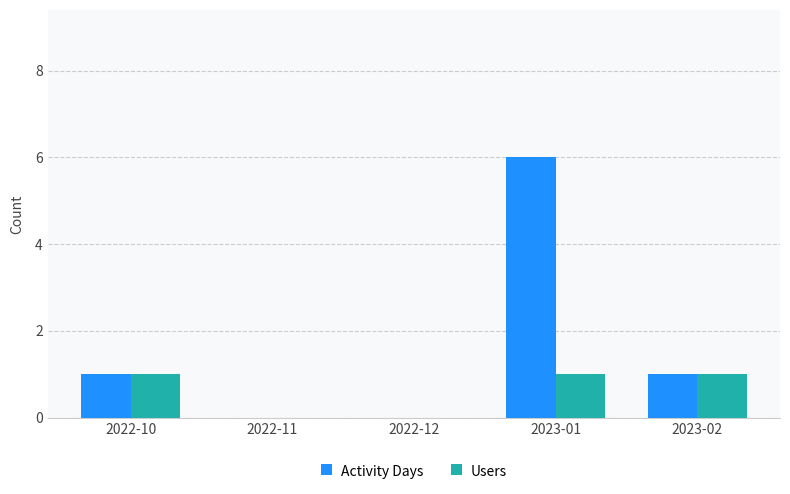

At which category does the chart reach its peak across all series?

2023-01